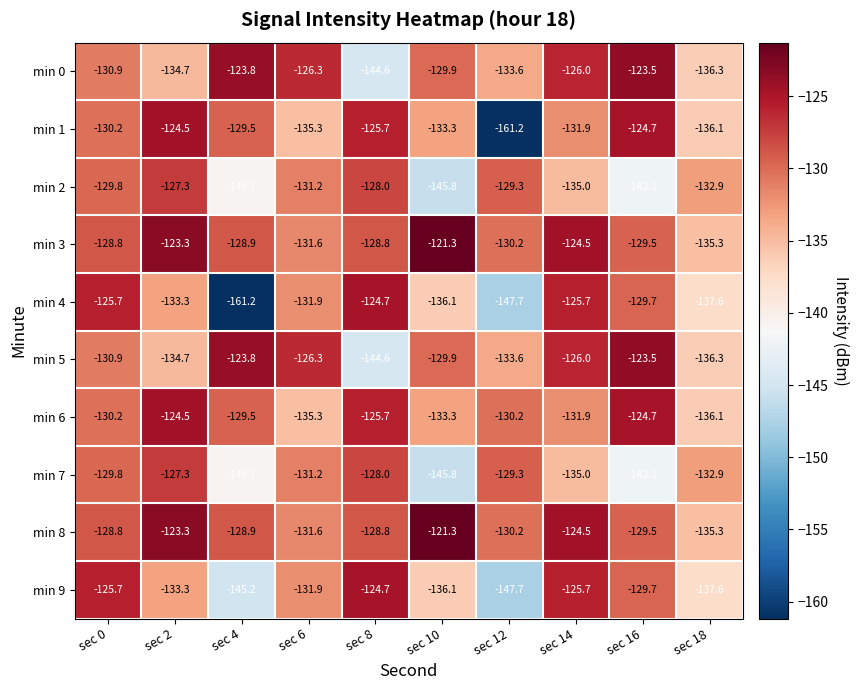

What is the minimum value shown in the chart?

-161.2